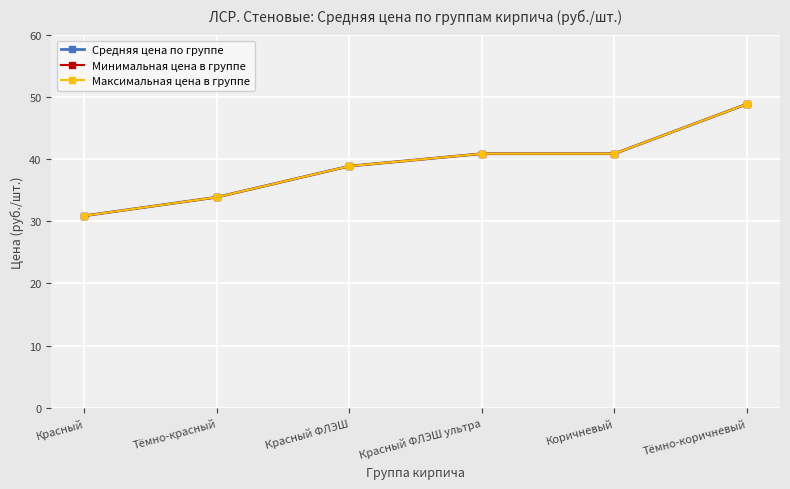

Between Коричневый and Тёмно-красный, which is larger?

Коричневый